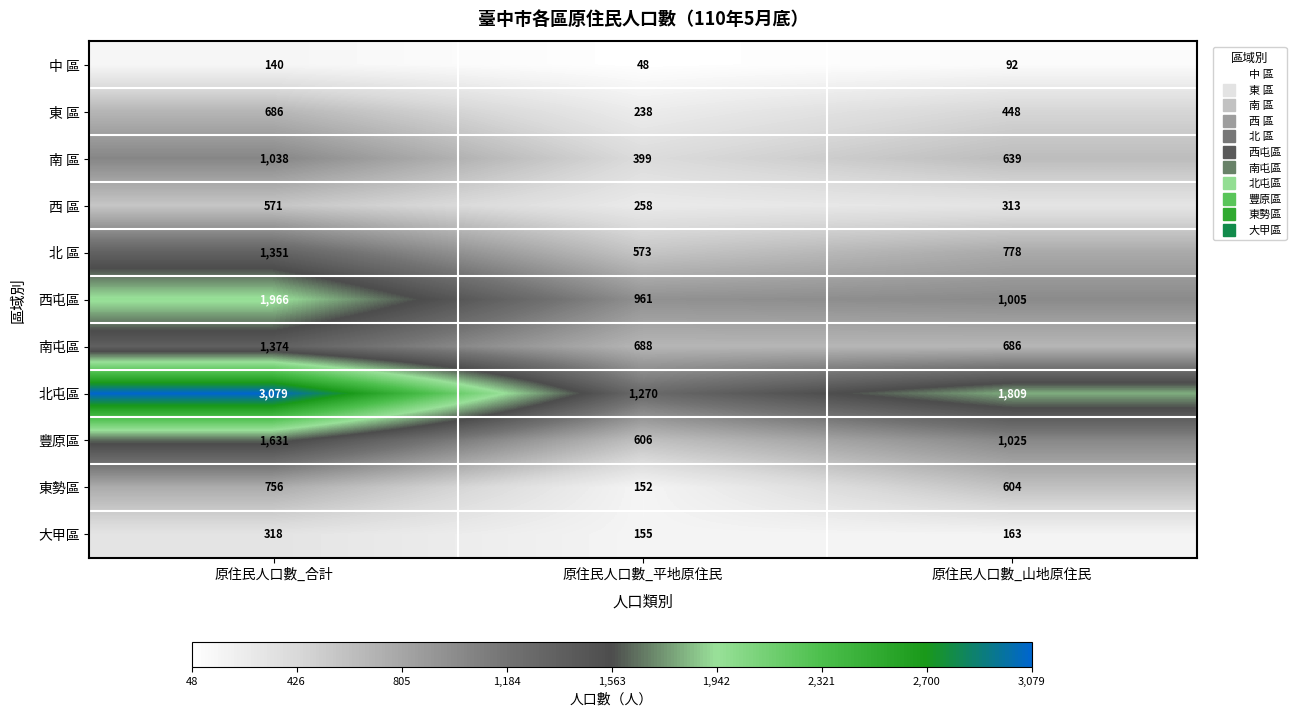

What is the maximum value shown in the chart?

3079